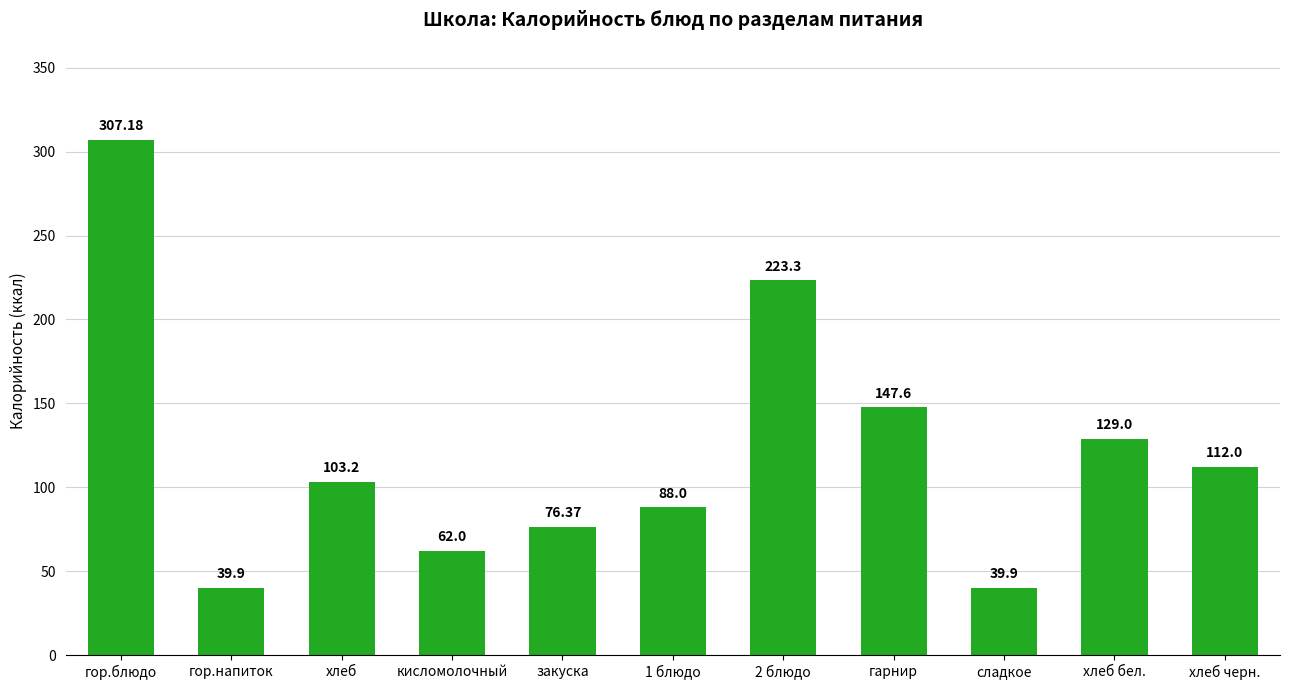

Which label corresponds to the largest value in the chart?

гор.блюдо